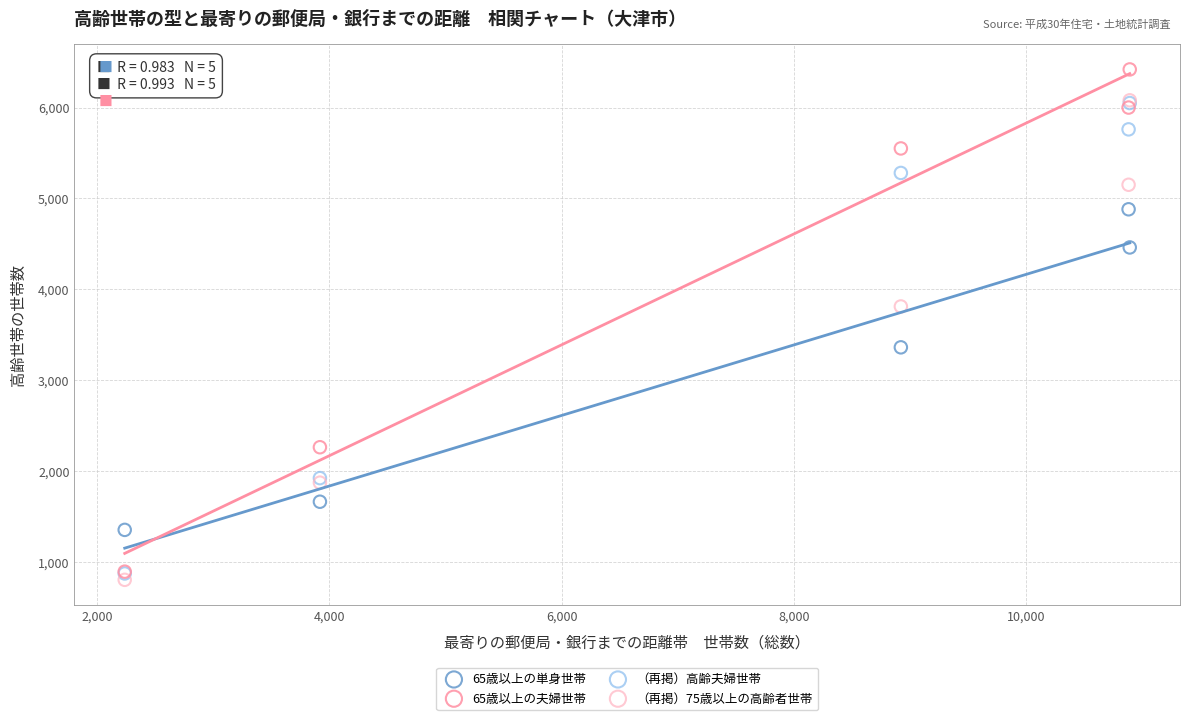

In the 65歳以上の夫婦世帯 series, what Y value is closest to 3655?

2260